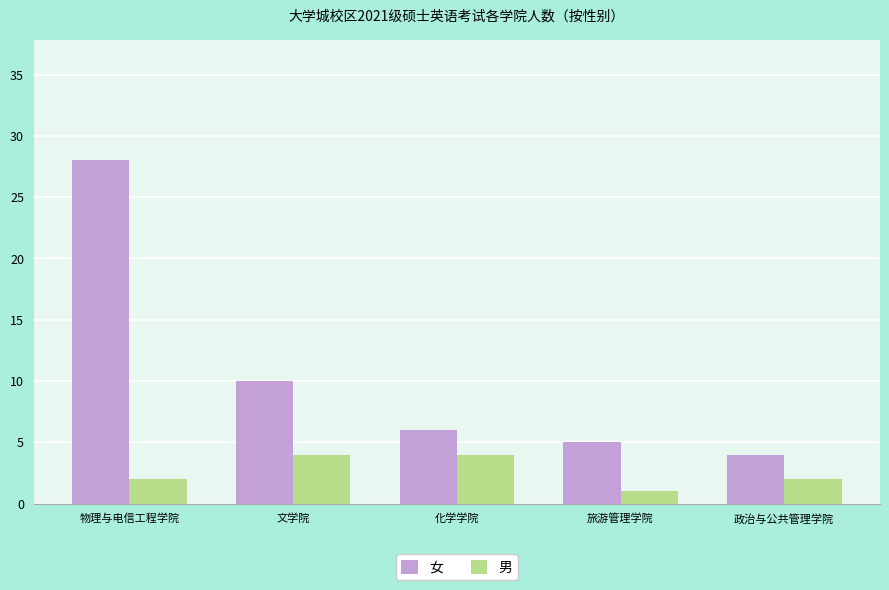

What is the label of the 2nd bar from the right?

旅游管理学院